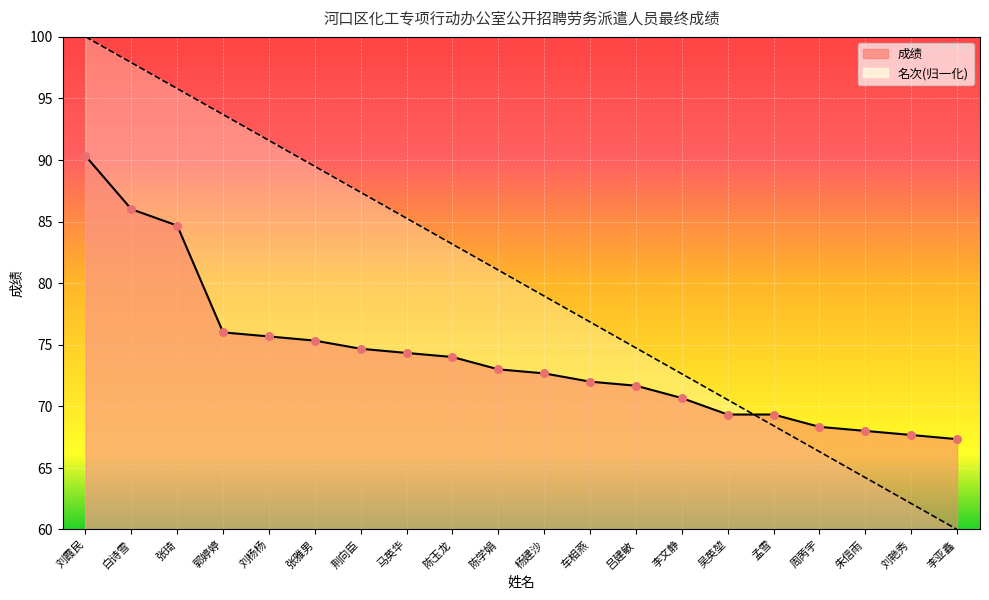

At which category is the sum across all series the highest?

刘霞民